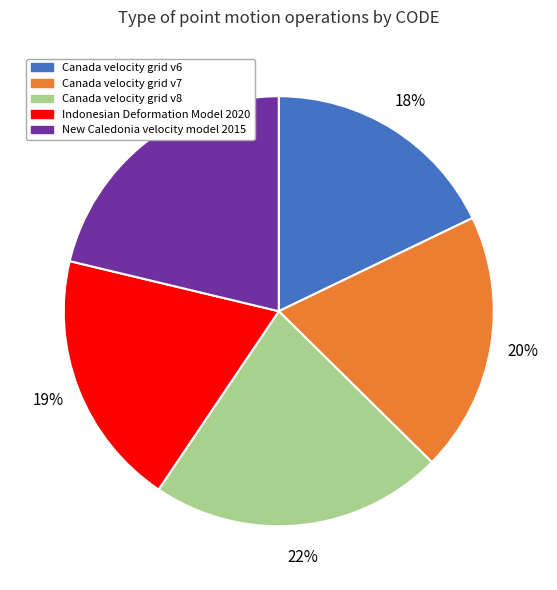

To the nearest percent, what percentage of the pie is Canada velocity grid v7?

20%